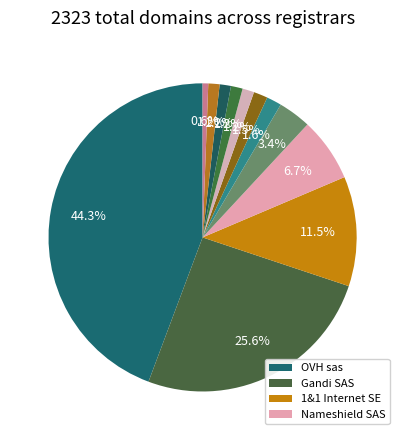

How many segments does this pie chart have?

12